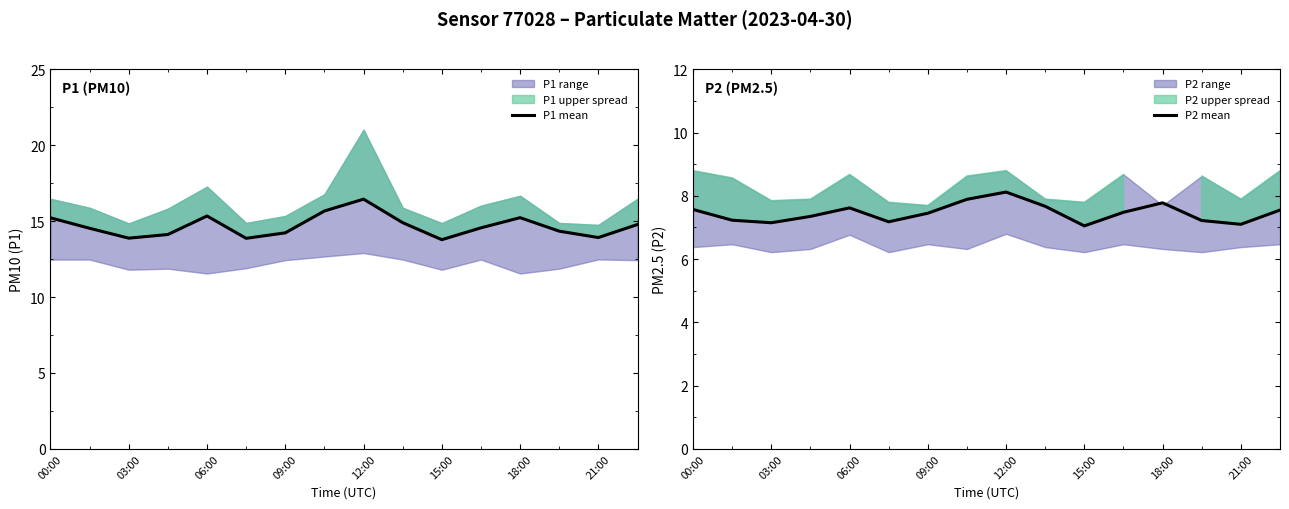

The value of P2 mean at 06:00 is 7.6. True or false?

True